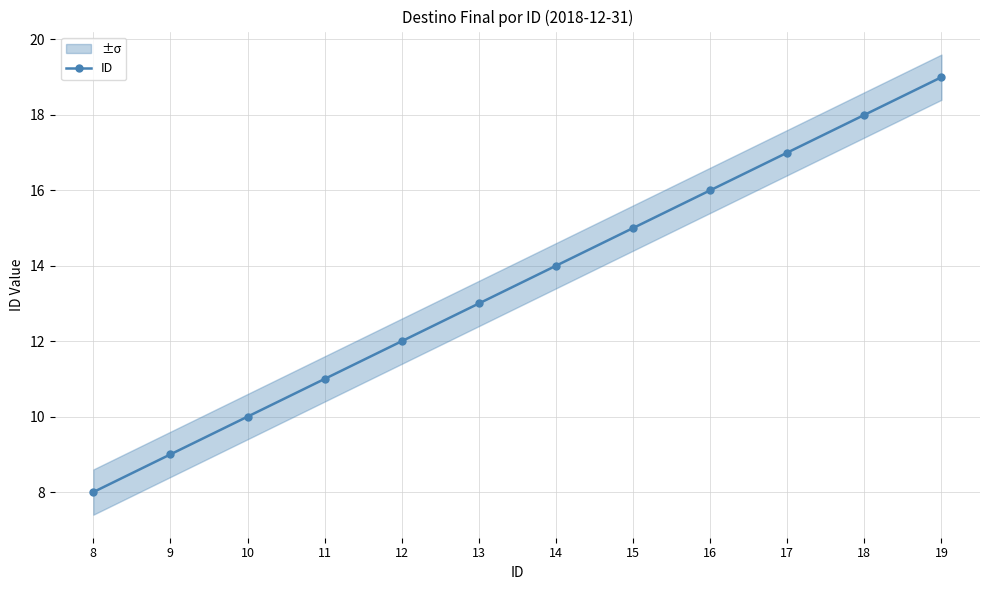

What is the value of the 11th point from the left?

18